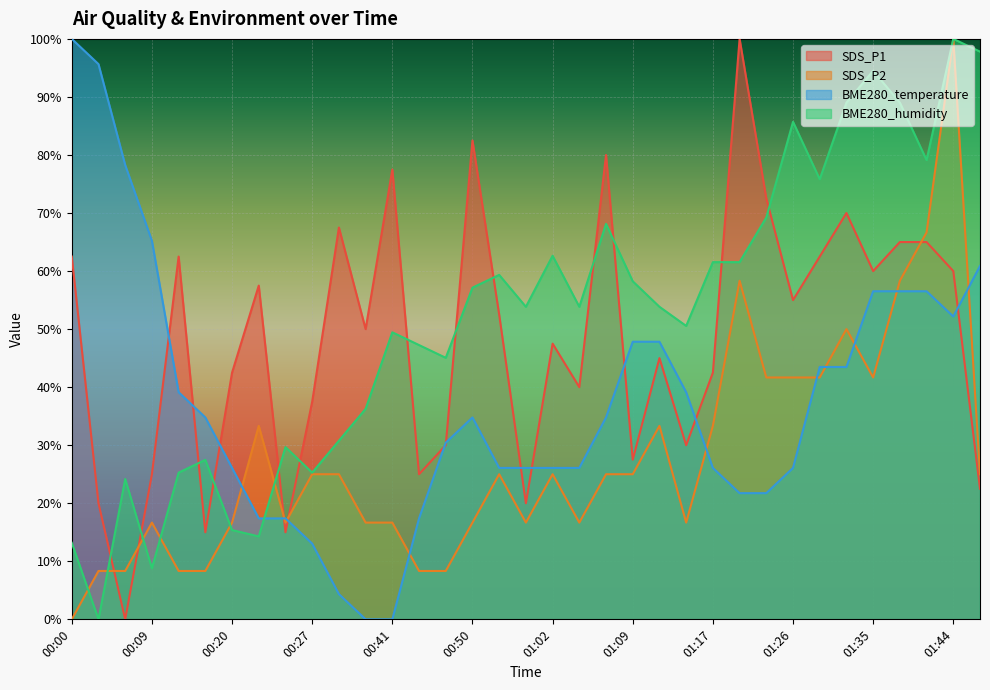

In BME280_humidity, how many points are lower than both neighbors (excluding endpoints)?

10